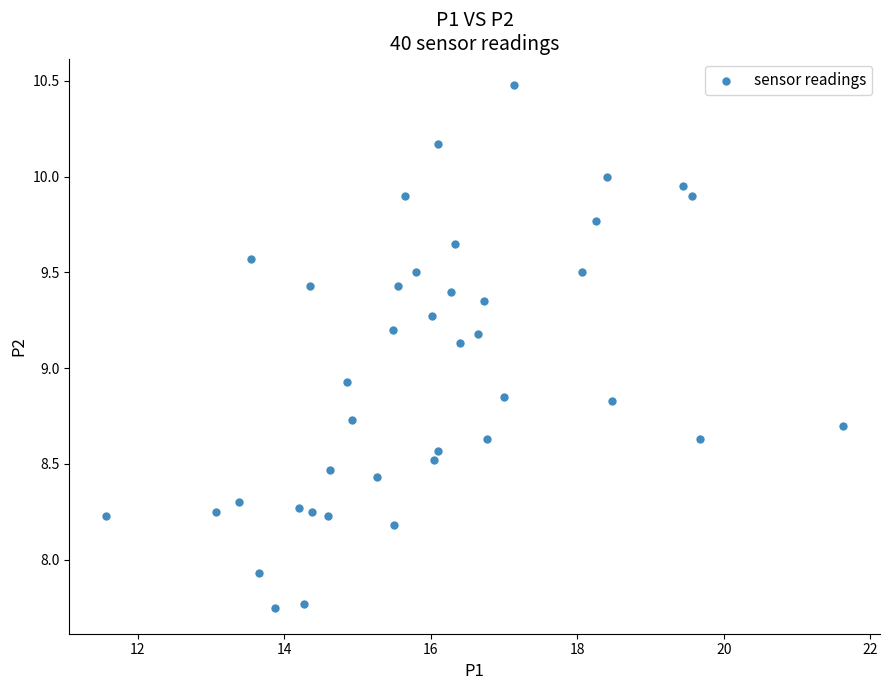

What Y value in the scatter plot is closest to 9?

8.9